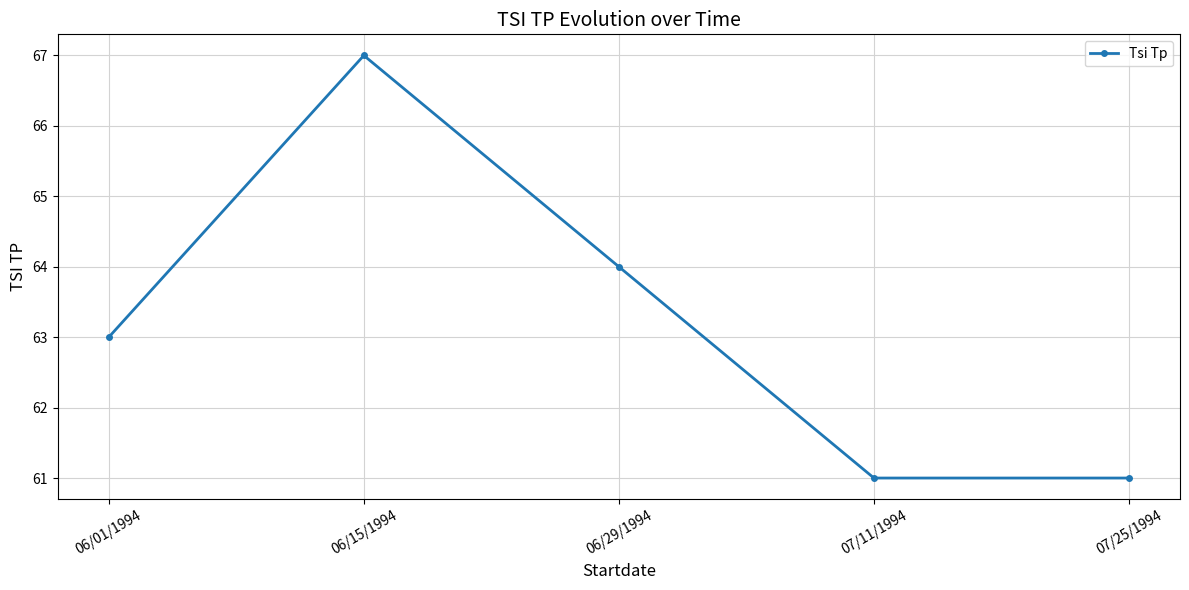

What is the label of the 4th point from the left?

07/11/1994